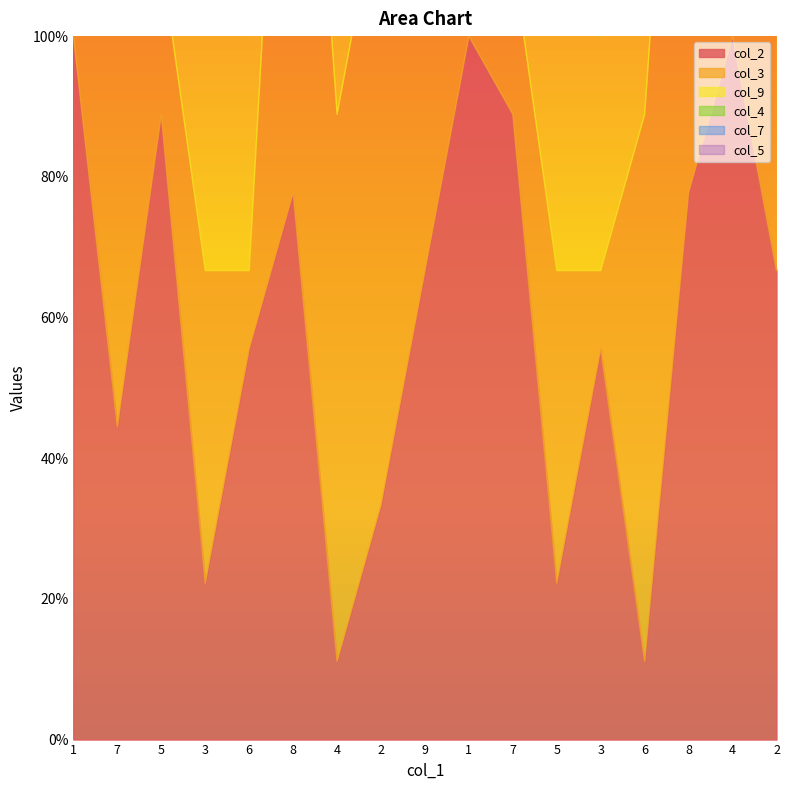

What is the maximum value shown in the chart?

9